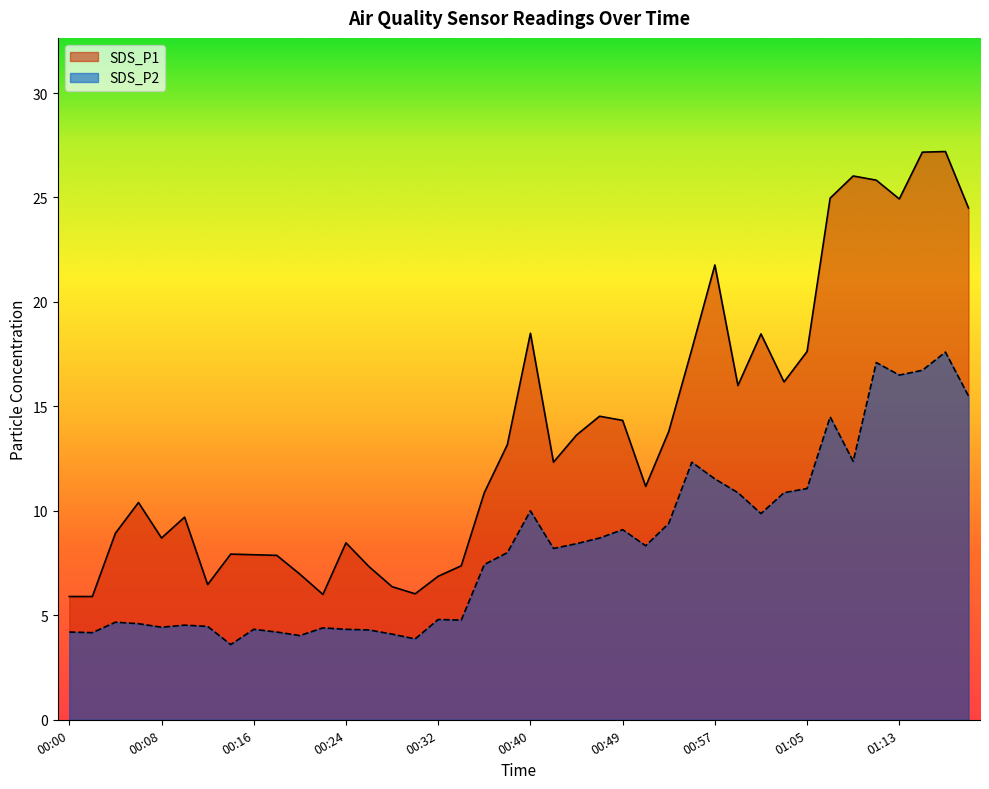

At which category is the sum across all series the highest?

01:17